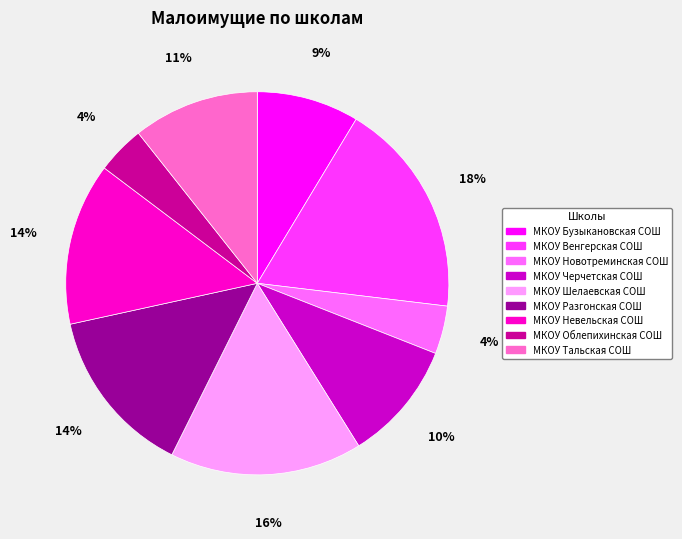

To the nearest percent, what is the difference between the largest and smallest slice percentages?

14%